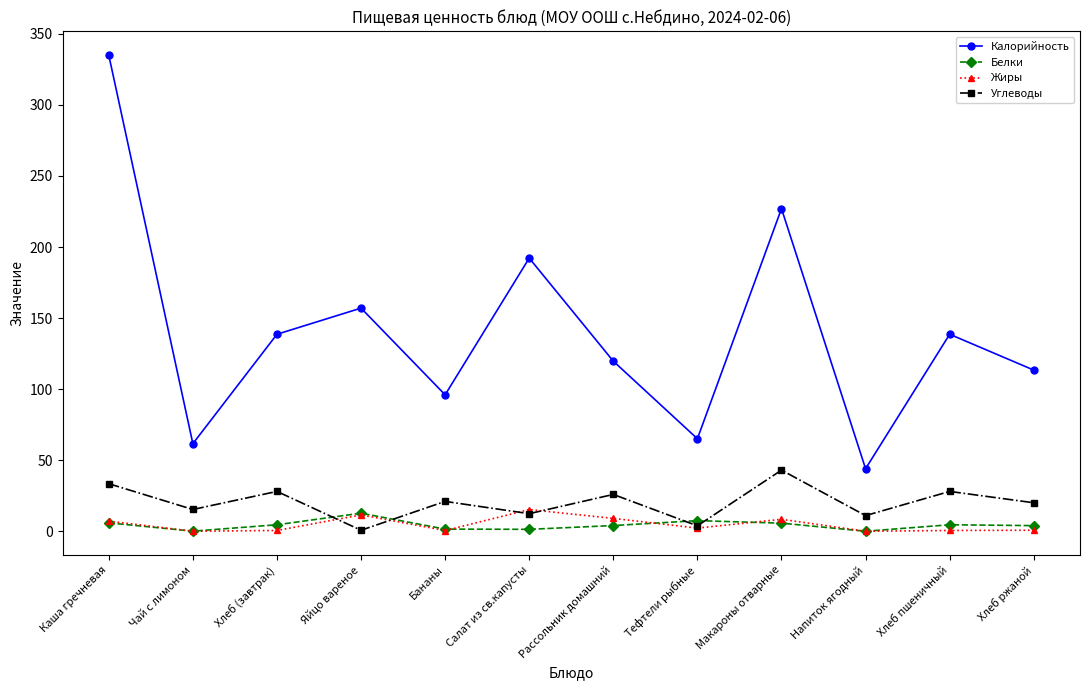

What is the value of the Жиры point at the 8th from the left?

2.2